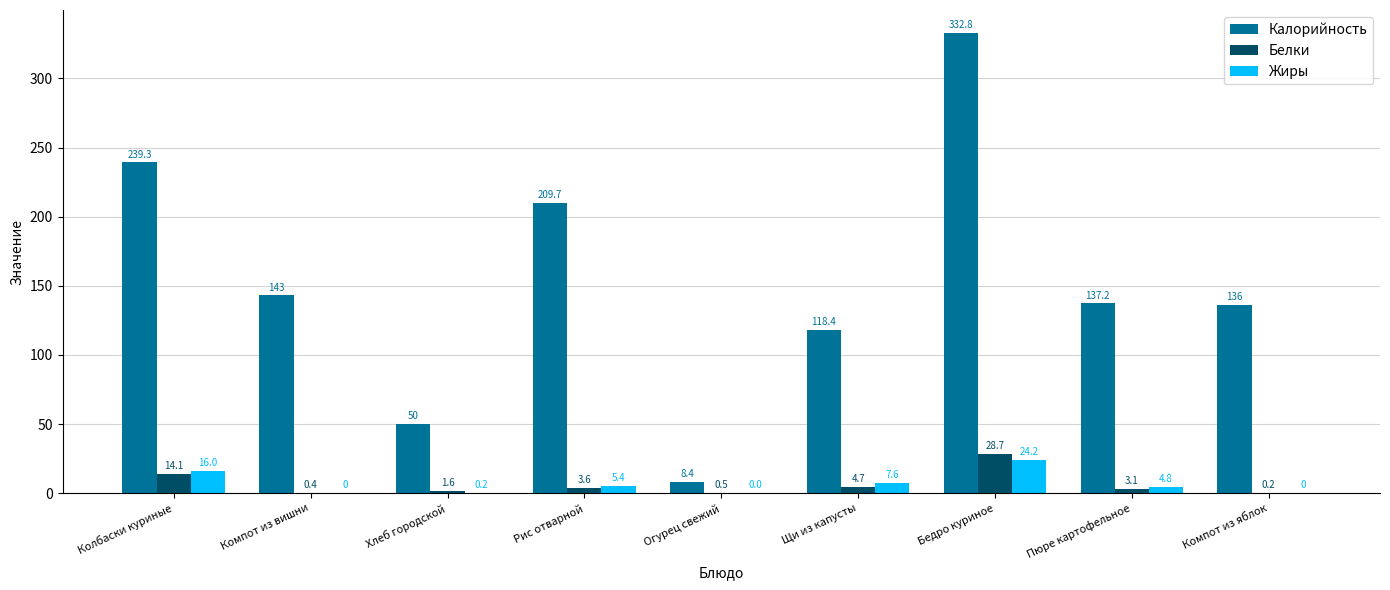

The value of Белки at Рис отварной is 3.6. True or false?

True